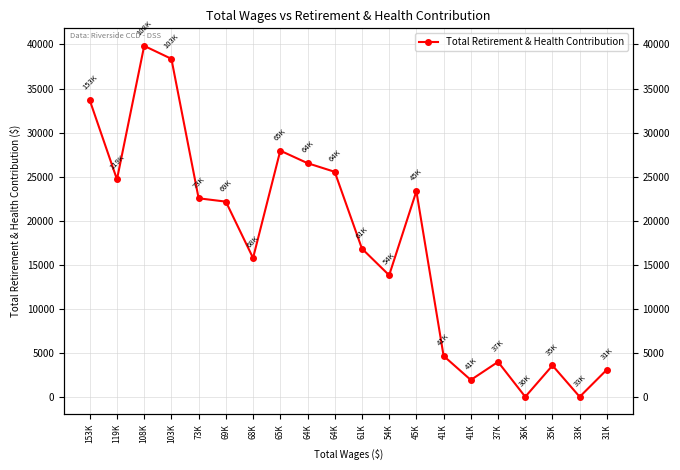

The value at 35K is 3558. True or false?

True